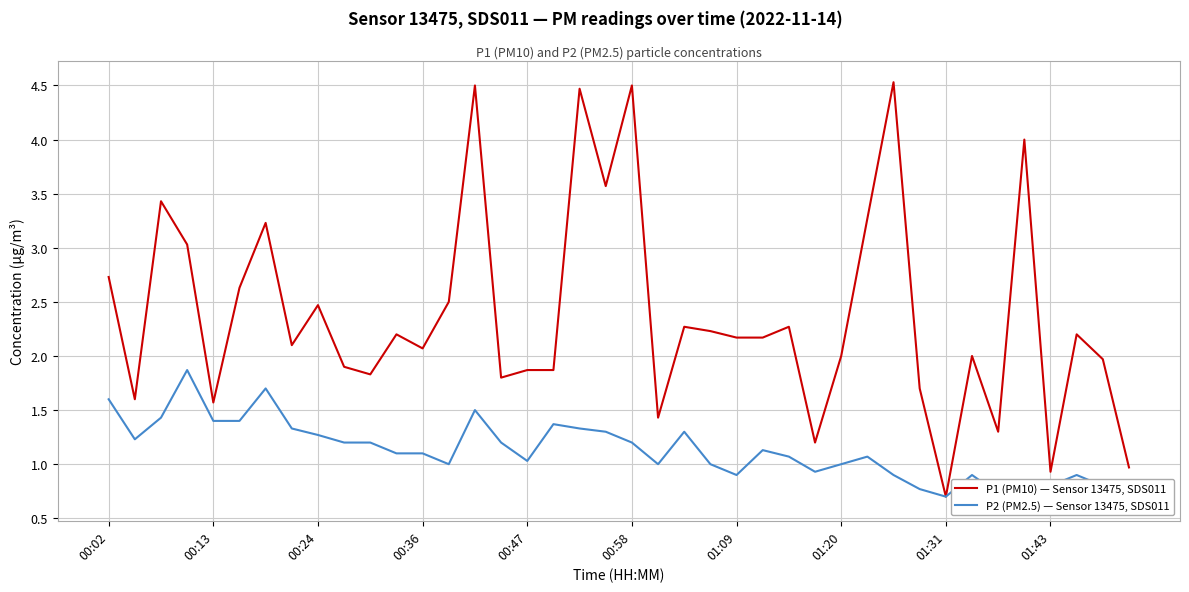

True or false: P2 (PM2.5) — Sensor 13475, SDS011 and P1 (PM10) — Sensor 13475, SDS011 intersect in this chart.

False